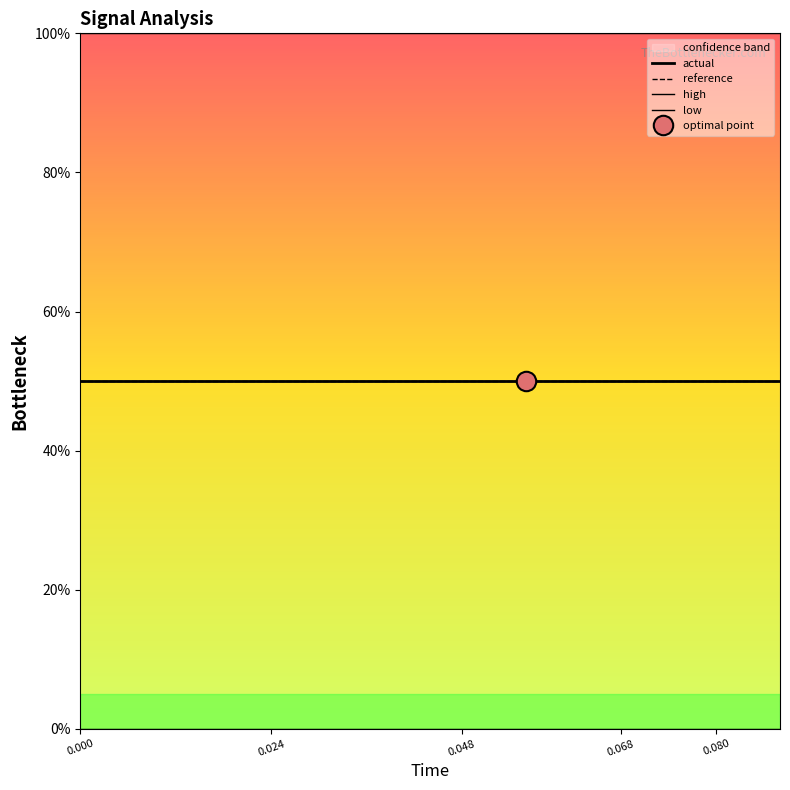

True or false: low and high intersect in this chart.

False